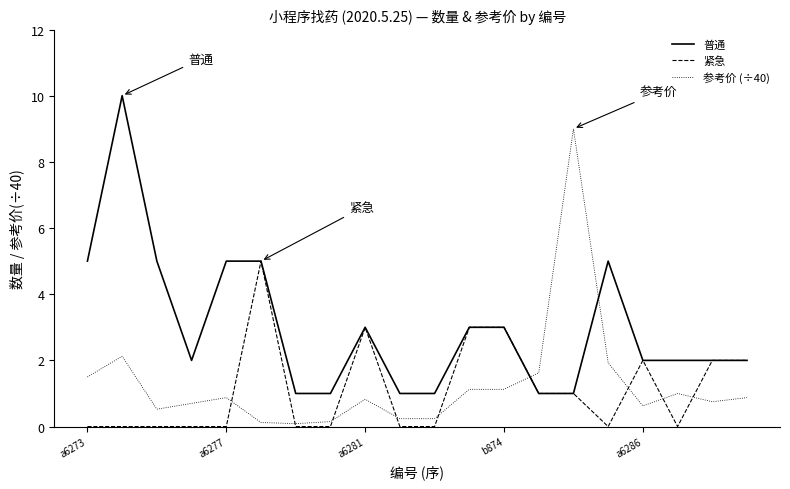

What is the greatest value displayed?

10.0